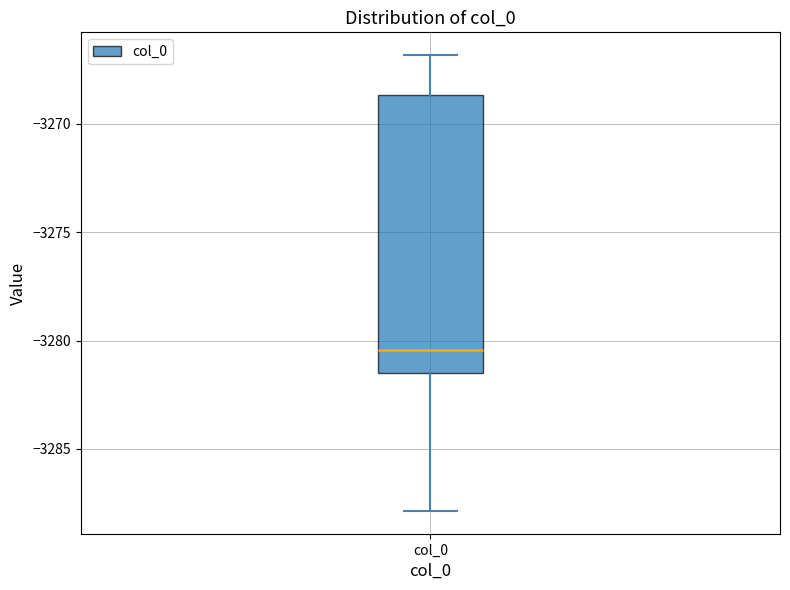

Transcribe this box plot: give where the median line is, the range the box spans, and where the two whiskers end, as read against the y-axis. The values are not printed on the chart, so give them approximately, as read against the axis.

median -3280.5, box -3281.5 to -3268.5, whiskers -3288.0 to -3267.0